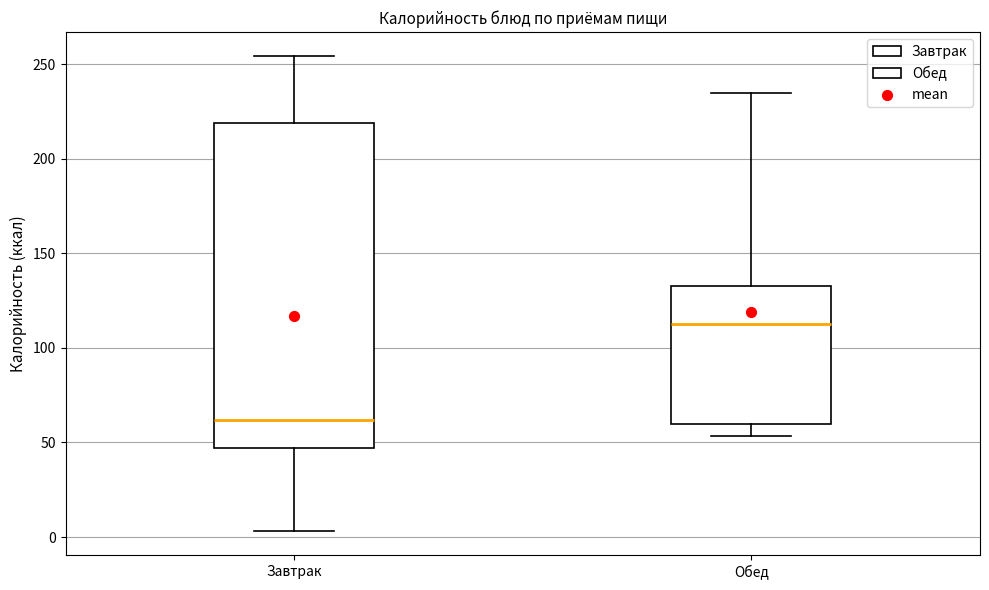

Which box has the lowest median line?

Завтрак